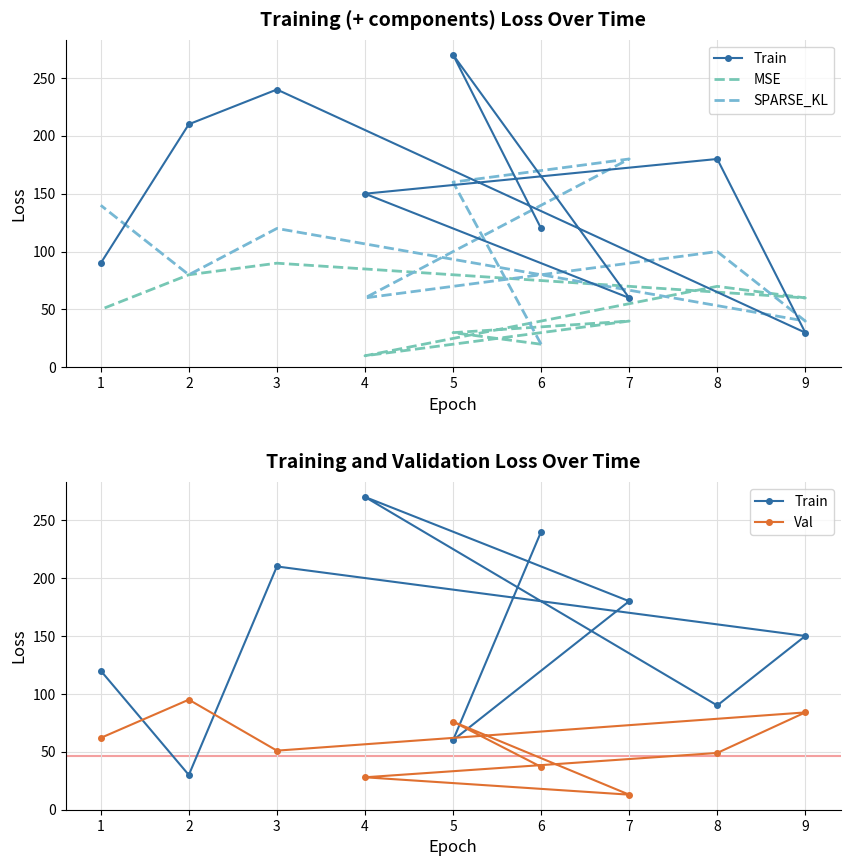

How many interior local peaks does the MSE series have?

3